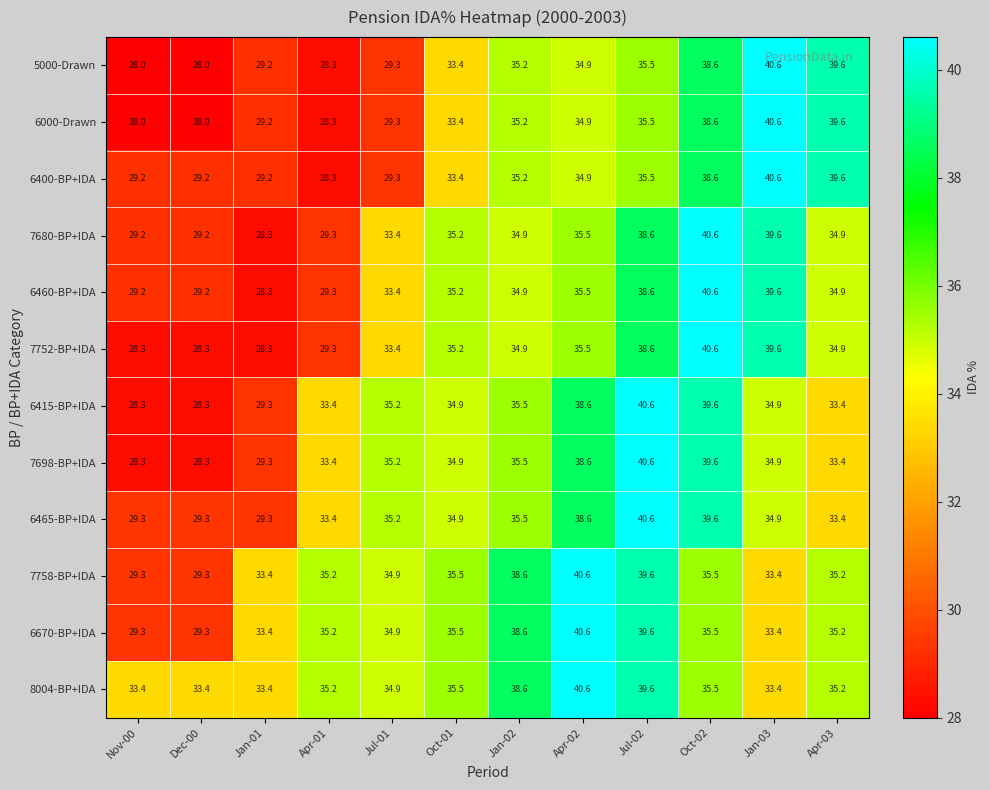

The value of 7698-BP+IDA at Oct-01 is 34.9. True or false?

True